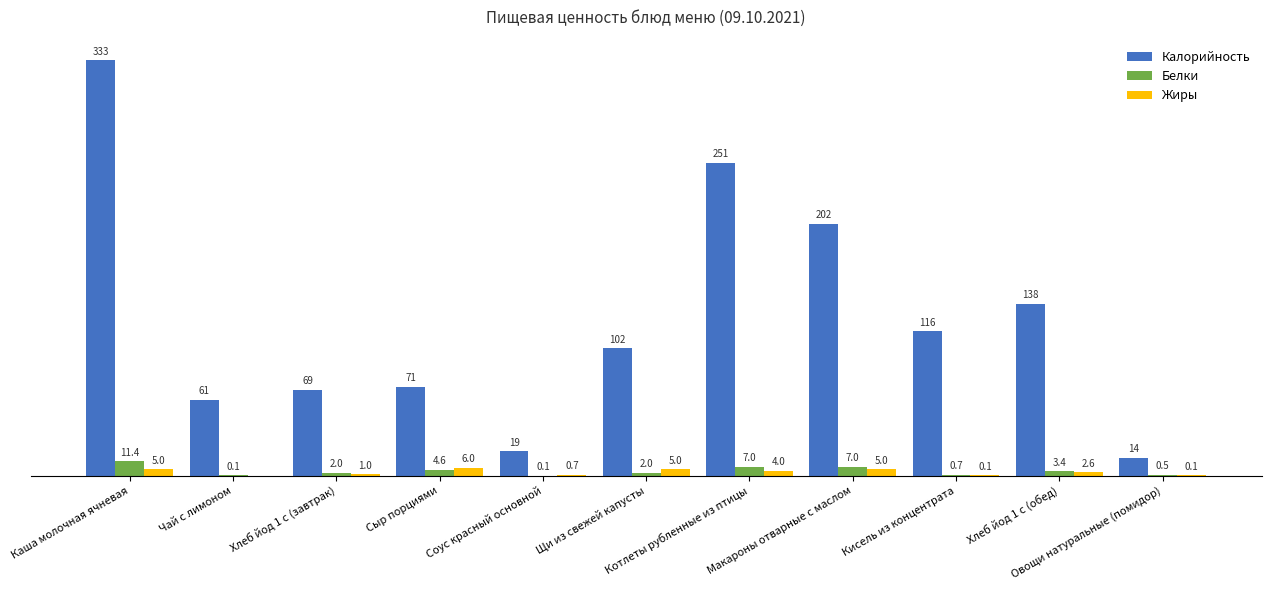

Which series has the largest total across all categories?

Калорийность